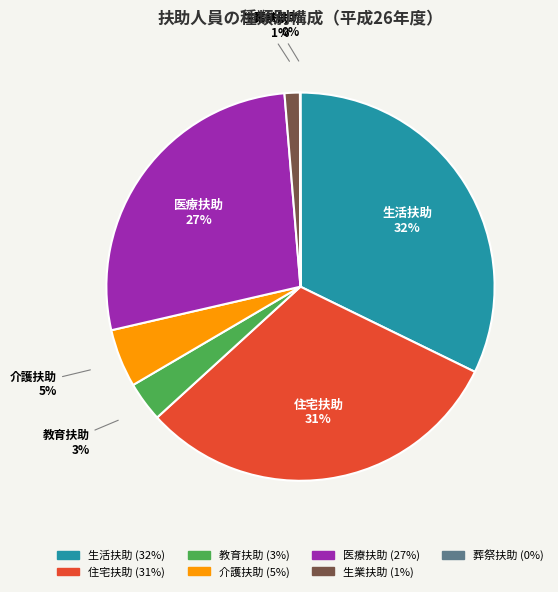

What is the ratio of the value at 生活扶助 to the value at 住宅扶助?

1.0